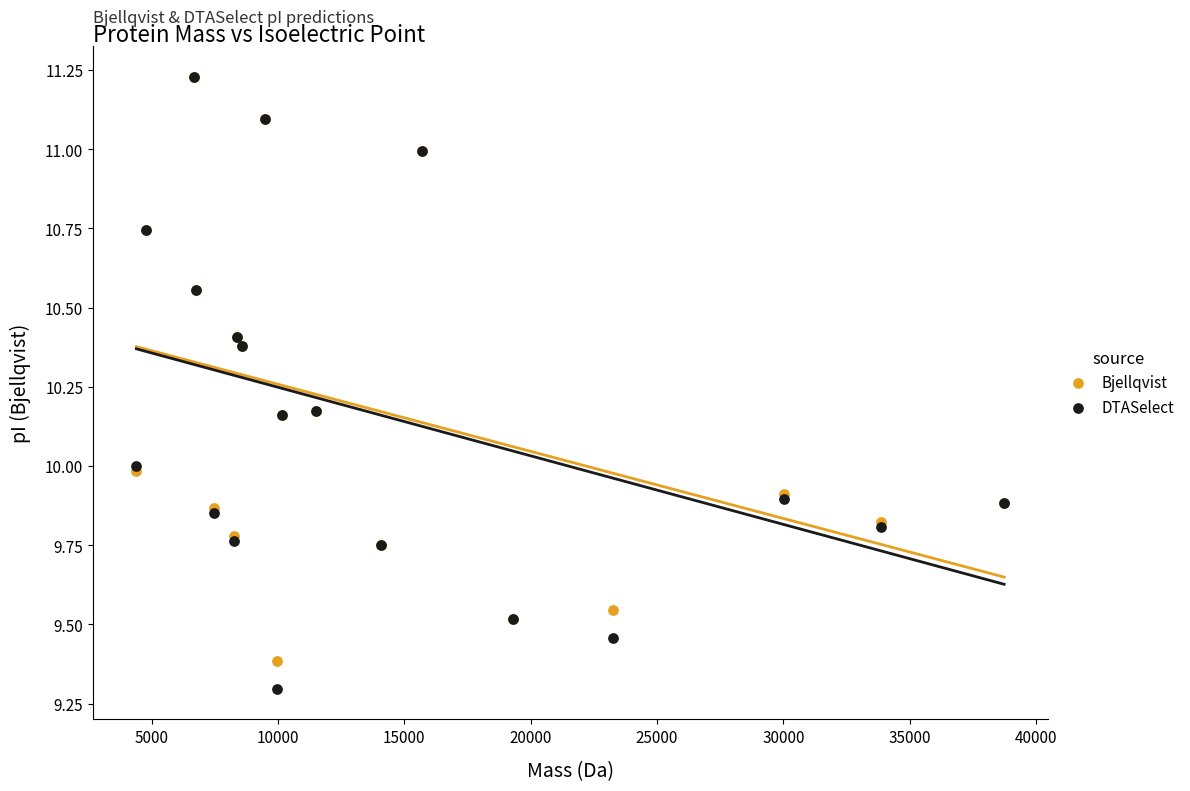

What are all the series names shown in the legend?

Bjellqvist, DTASelect